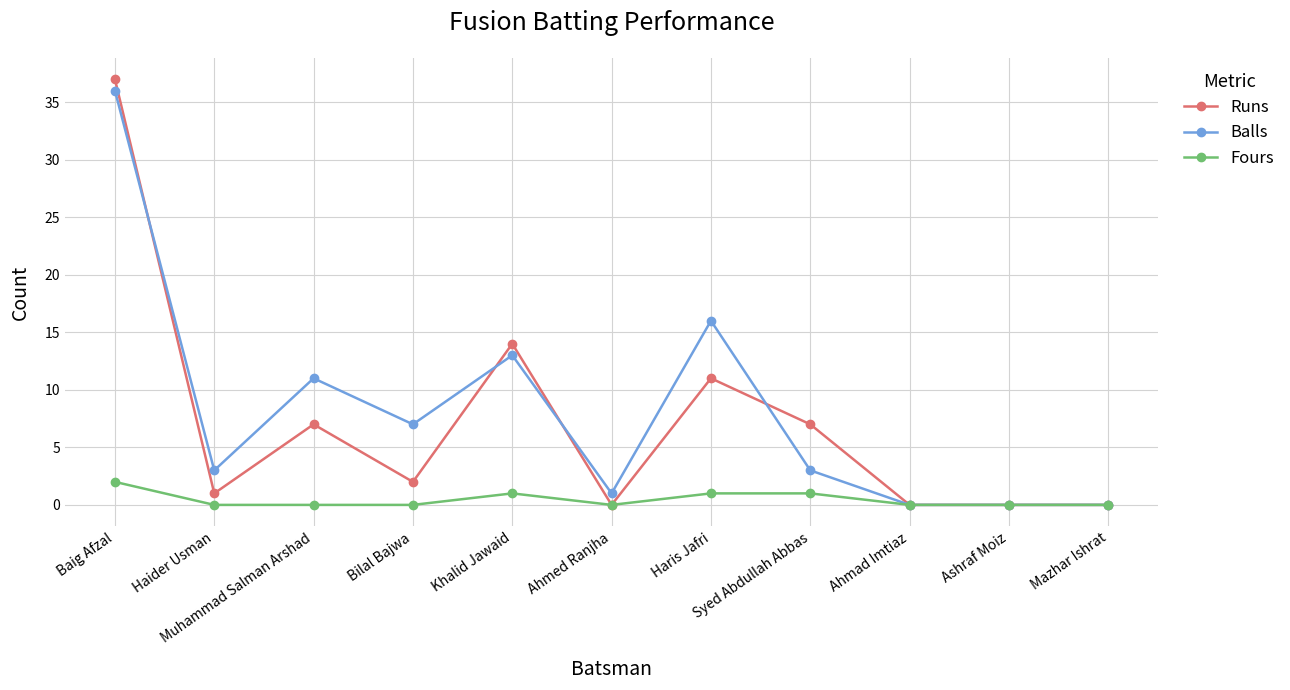

The value of Runs at Mazhar Ishrat is 0. True or false?

True